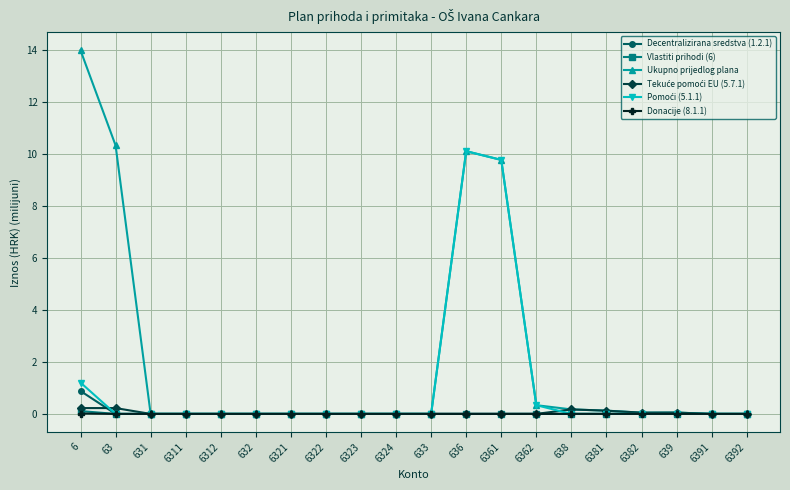

The Vlastiti prihodi (6) series shows 0.0 at 6382. True or false?

True